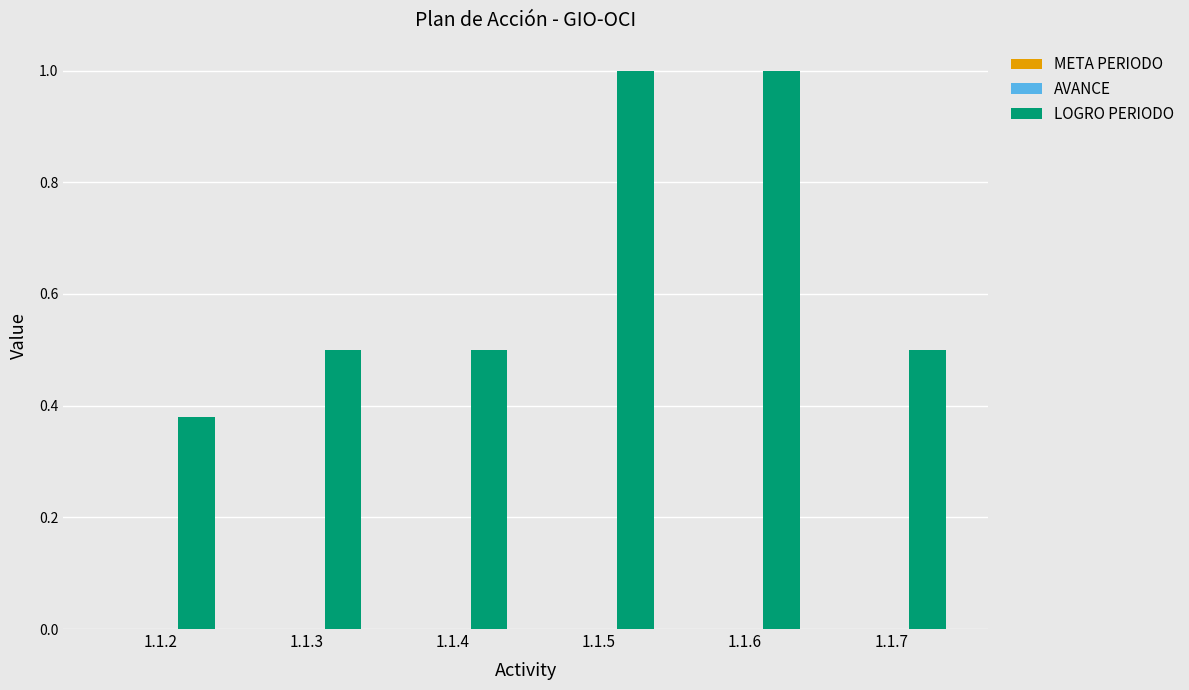

What is the sum of the LOGRO PERIODO values at 1.1.5 and 1.1.2?

1.4